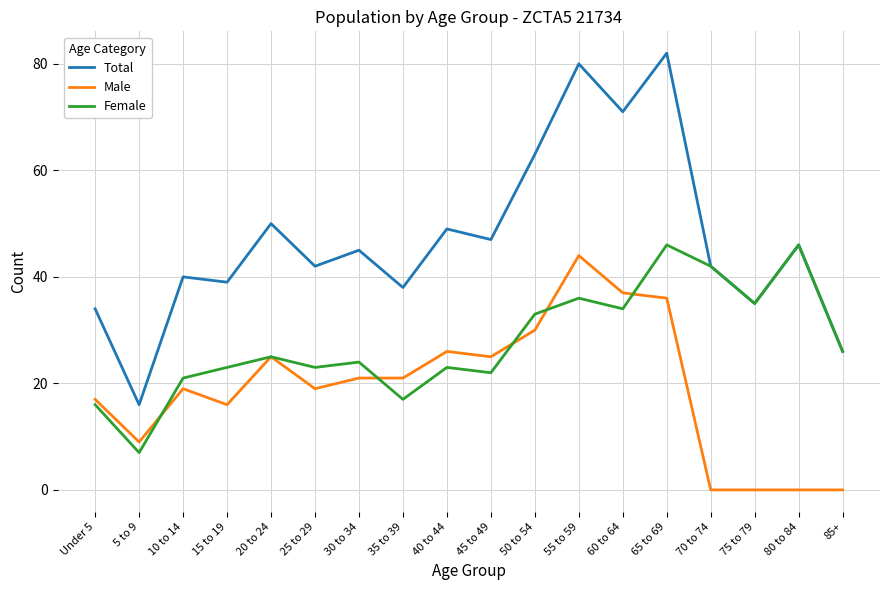

What are all the series names shown in the legend?

Total, Male, Female